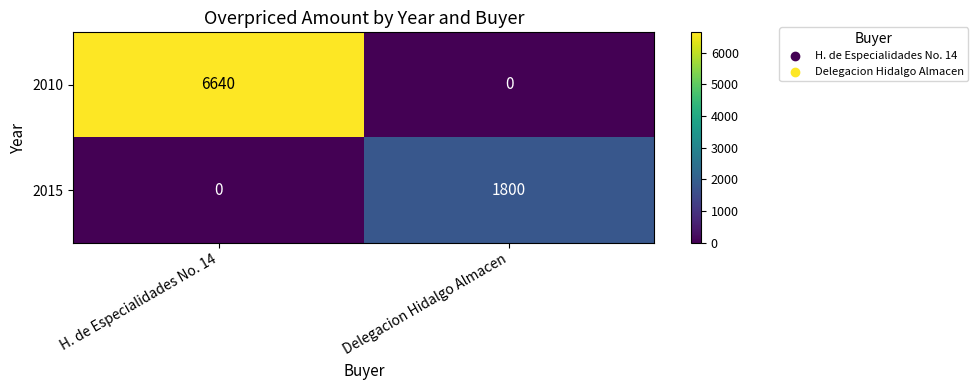

What is the total value across all series at Delegacion Hidalgo Almacen?

1800